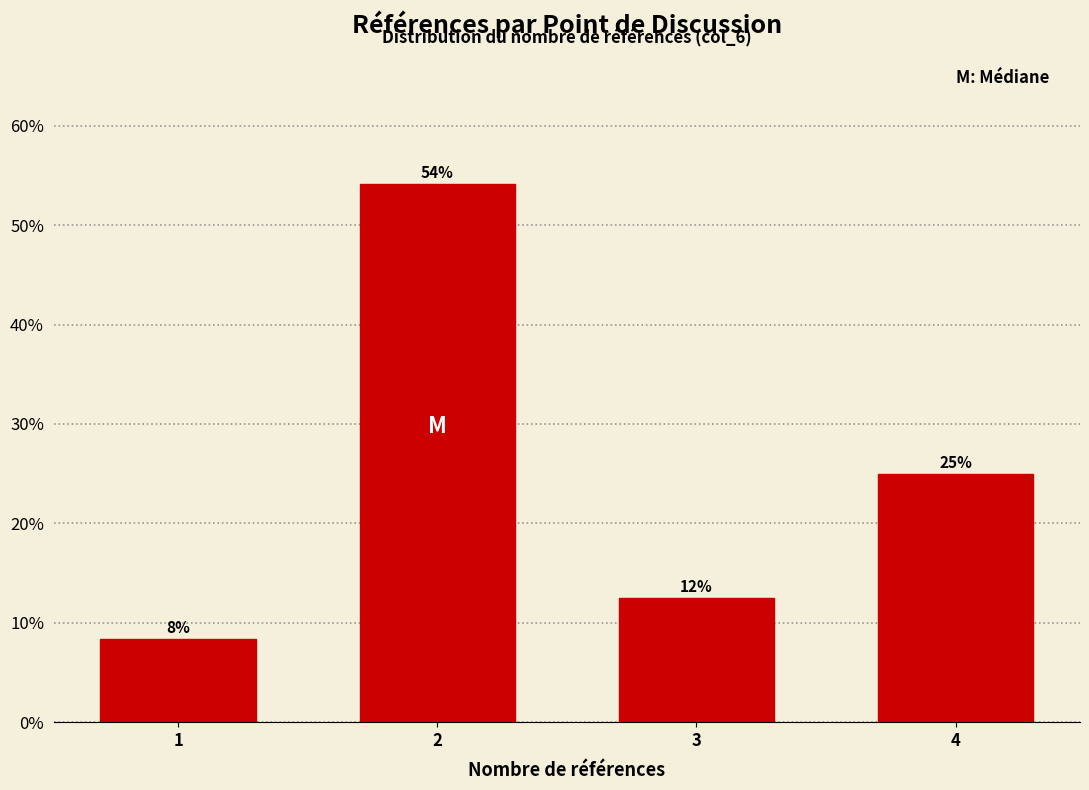

At which label is the value closest to 31?

4